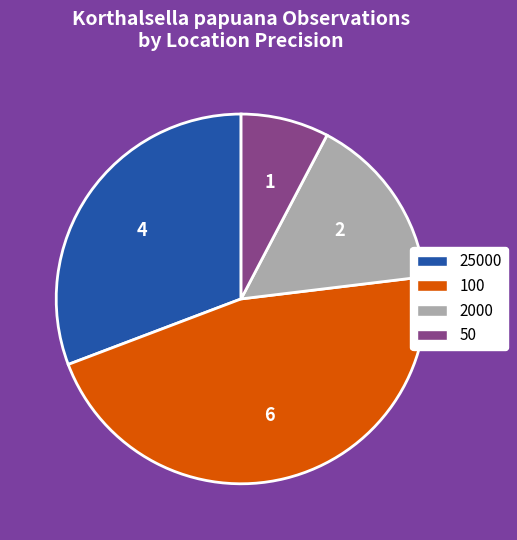

The 2000 slice represents 22% of the pie. True or false?

False